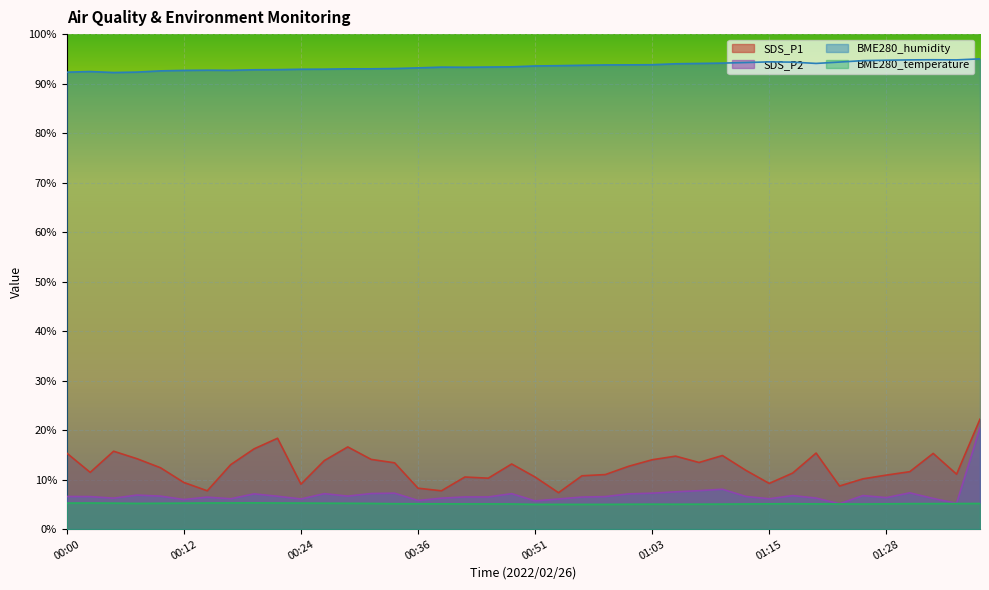

Reading left to right, extract all data points from this chart.

BME280_temperature: 00:00=5.3	00:02=5.3	00:04=5.2	00:07=5.2	00:09=5.2	00:12=5.2	00:14=5.3	00:17=5.3	00:19=5.3	00:22=5.3	00:24=5.3	00:26=5.2	00:29=5.2	00:31=5.2	00:34=5.1	00:36=5.1	00:39=5.1	00:41=5.1	00:43=5.1	00:46=5.1	00:51=5.0	00:54=5.0	00:56=5.0	00:58=5.0	01:01=5.0	01:03=5.0	01:06=5.0	01:08=5.0	01:11=5.1	01:13=5.1	01:15=5.1	01:18=5.1	01:20=5.1	01:23=5.1	01:25=5.1	01:28=5.1	01:30=5.2	01:32=5.2	01:35=5.2	01:37=5.2
BME280_humidity: 00:00=92.3	00:02=92.4	00:04=92.2	00:07=92.3	00:09=92.6	00:12=92.7	00:14=92.7	00:17=92.7	00:19=92.8	00:22=92.8	00:24=92.9	00:26=92.9	00:29=93.0	00:31=93.0	00:34=93.0	00:36=93.2	00:39=93.3	00:41=93.3	00:43=93.3	00:46=93.4	00:51=93.6	00:54=93.6	00:56=93.7	00:58=93.8	01:01=93.8	01:03=93.8	01:06=94.0	01:08=94.1	01:11=94.1	01:13=94.3	01:15=94.4	01:18=94.3	01:20=94.1	01:23=94.4	01:25=94.6	01:28=94.7	01:30=94.8	01:32=94.8	01:35=94.8	01:37=95.0
SDS_P1: 00:00=15.4	00:02=11.5	00:04=15.7	00:07=14.2	00:09=12.4	00:12=9.4	00:14=7.7	00:17=13.0	00:19=16.2	00:22=18.4	00:24=9.1	00:26=13.8	00:29=16.6	00:31=14.1	00:34=13.4	00:36=8.3	00:39=7.7	00:41=10.5	00:43=10.3	00:46=13.2	00:51=10.5	00:54=7.4	00:56=10.8	00:58=11.0	01:01=12.7	01:03=14.0	01:06=14.7	01:08=13.5	01:11=14.9	01:13=11.9	01:15=9.2	01:18=11.3	01:20=15.4	01:23=8.7	01:25=10.2	01:28=10.9	01:30=11.6	01:32=15.3	01:35=11.1	01:37=22.2
SDS_P2: 00:00=6.6	00:02=6.6	00:04=6.3	00:07=6.9	00:09=6.7	00:12=6.0	00:14=6.5	00:17=6.1	00:19=7.1	00:22=6.6	00:24=6.1	00:26=7.2	00:29=6.7	00:31=7.2	00:34=7.3	00:36=5.8	00:39=6.3	00:41=6.5	00:43=6.5	00:46=7.2	00:51=5.7	00:54=6.1	00:56=6.5	00:58=6.6	01:01=7.1	01:03=7.3	01:06=7.5	01:08=7.8	01:11=8.1	01:13=6.6	01:15=6.1	01:18=6.8	01:20=6.3	01:23=5.1	01:25=6.8	01:28=6.4	01:30=7.3	01:32=6.2	01:35=5.2	01:37=20.4